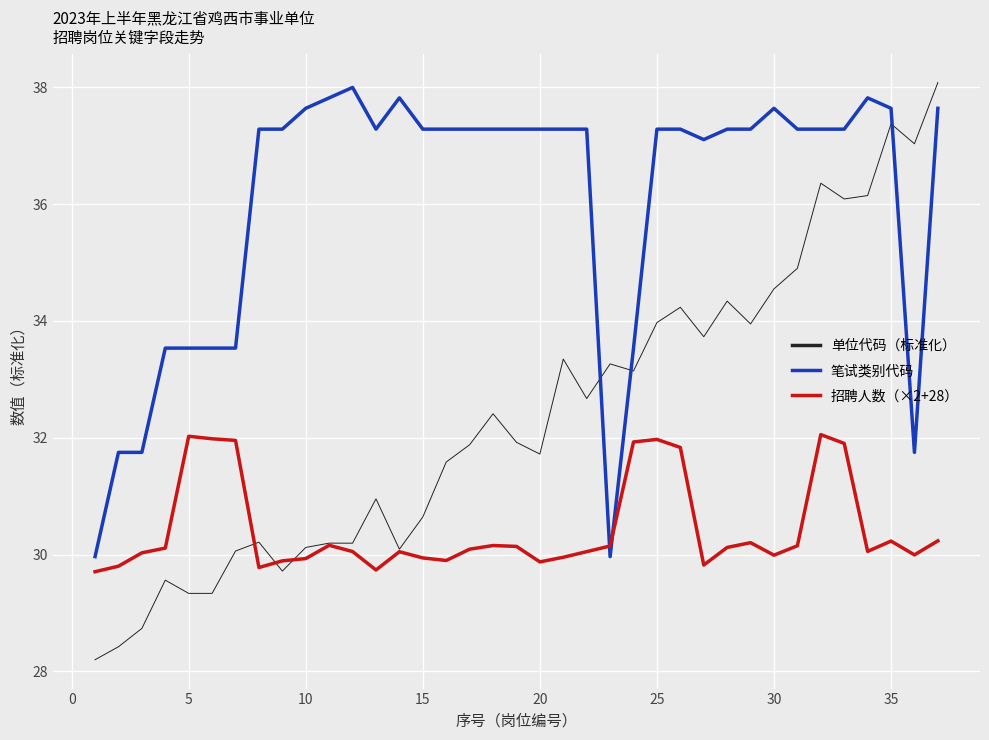

At how many categories does at least one series exceed 28?

37